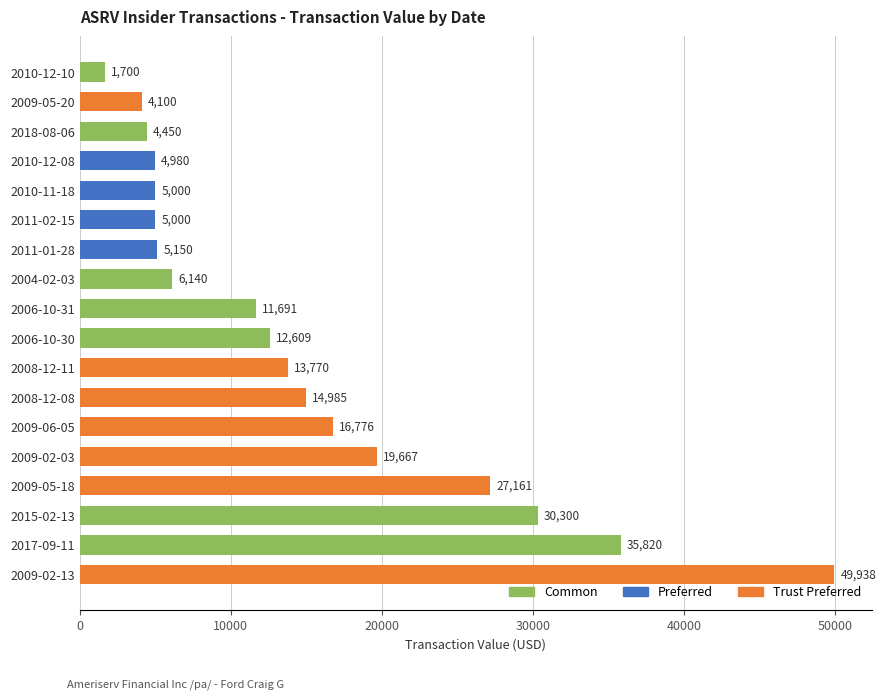

What value does the data have at 2009-02-13, to the nearest 10?

49940